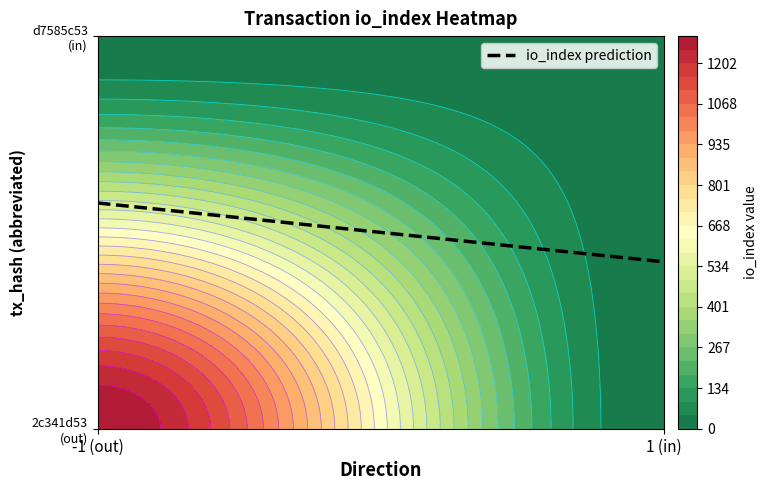

Is it true that d7585c5388c176533dedae4fe82c0fd9664d98d equals 1 at direction?

False